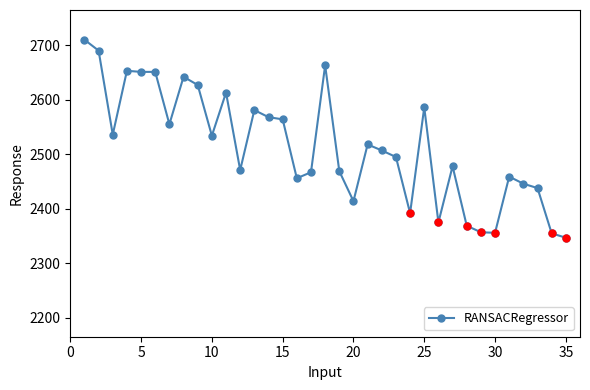

True or false: the data has more than 2 interior local peaks.

True